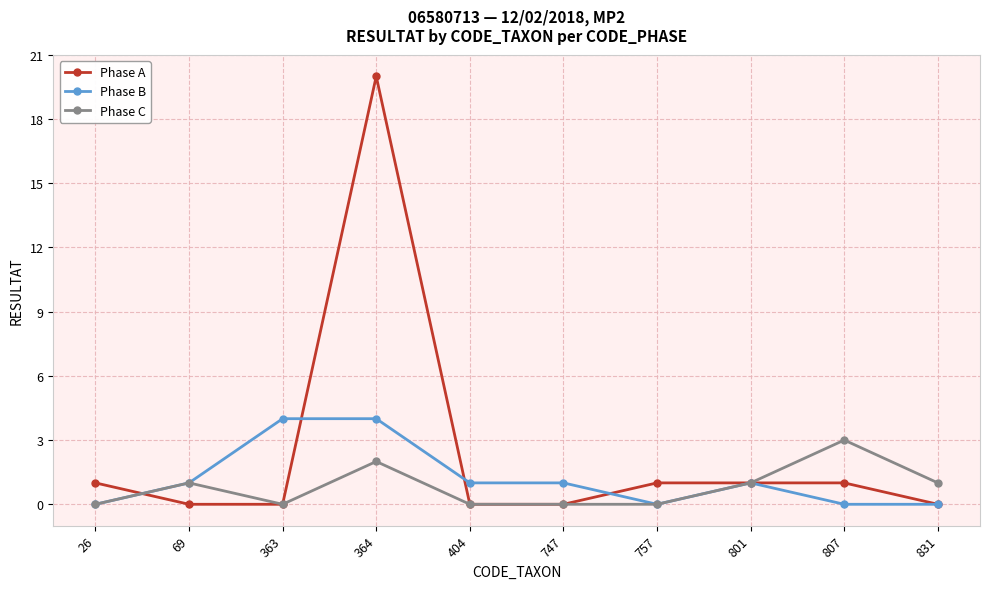

Reading left to right, extract all data points from this chart.

Phase A: 1	0	0	20	0	0	1	1	1	0
Phase B: 0	1	4	4	1	1	0	1	0	0
Phase C: 0	1	0	2	0	0	0	1	3	1